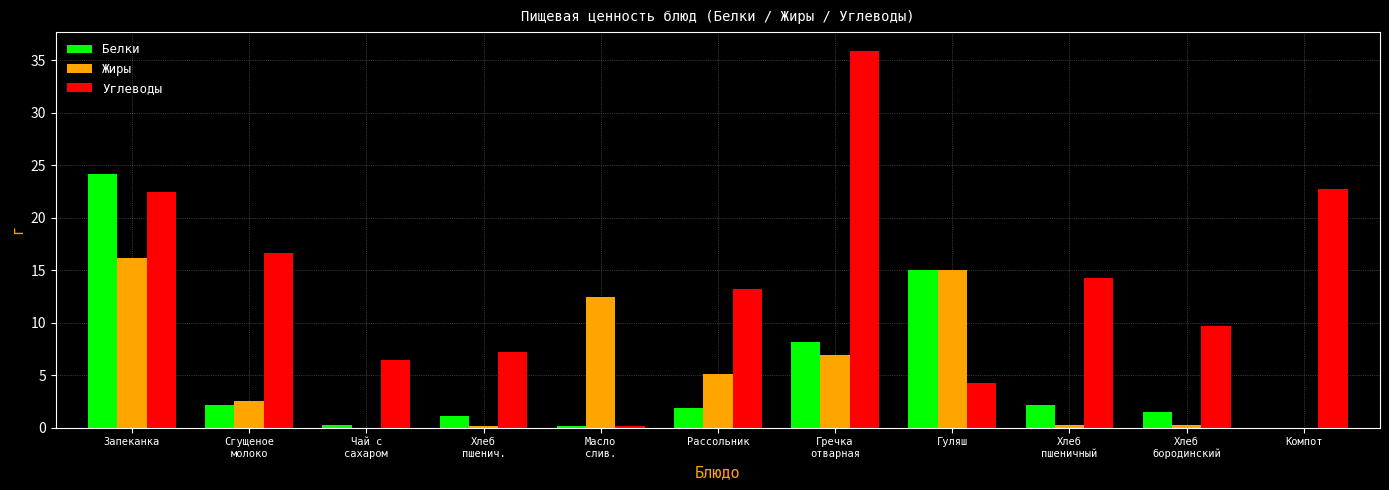

What is the average value of the Жиры series?

5.3